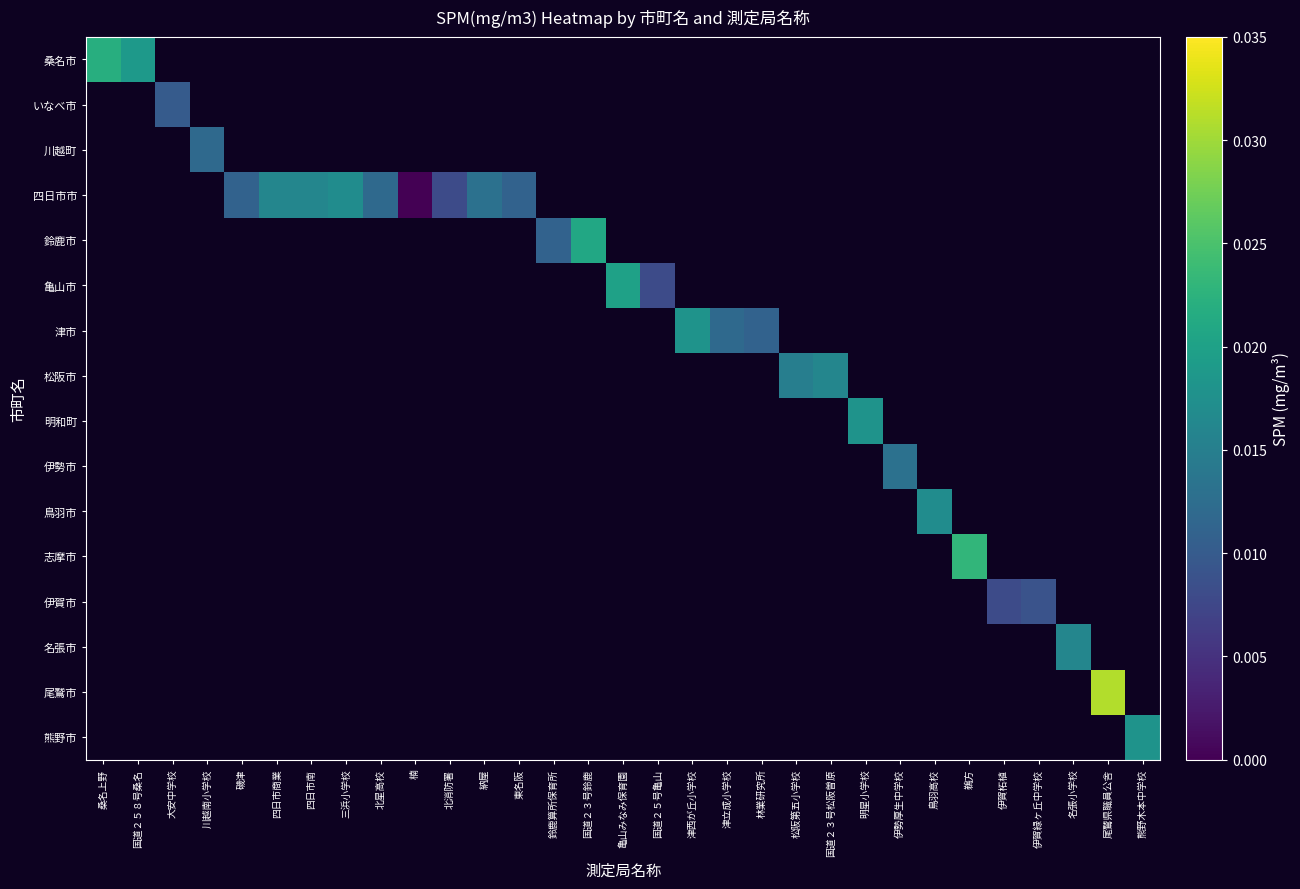

At 桑名上野, list the series in order from largest to smallest.

桑名市, いなべ市, 川越町, 四日市市, 鈴鹿市, 亀山市, 津市, 松阪市, 明和町, 伊勢市, 鳥羽市, 志摩市, 伊賀市, 名張市, 尾鷲市, 熊野市